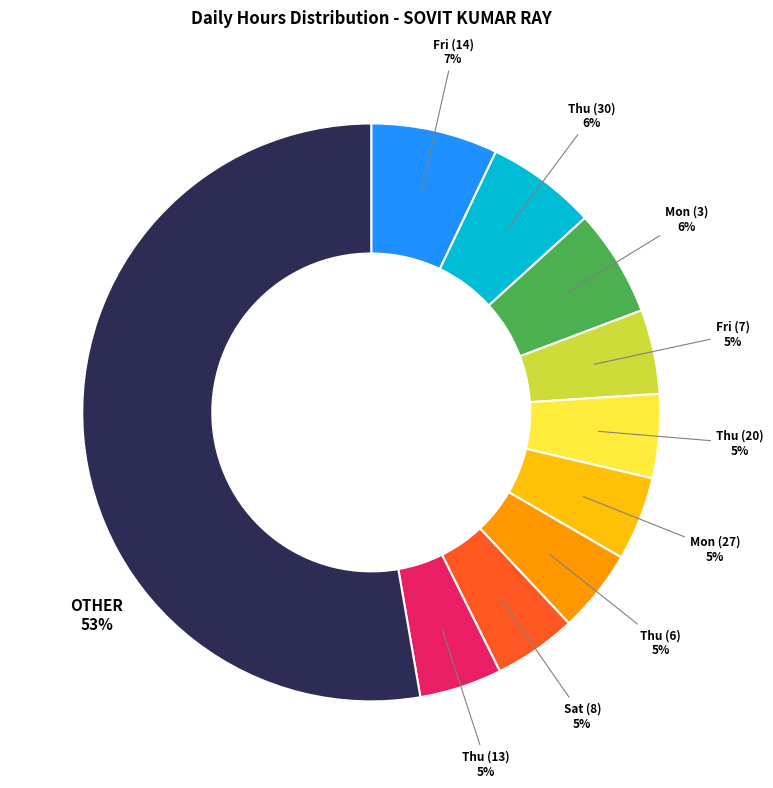

Does any single category account for the majority?

Yes